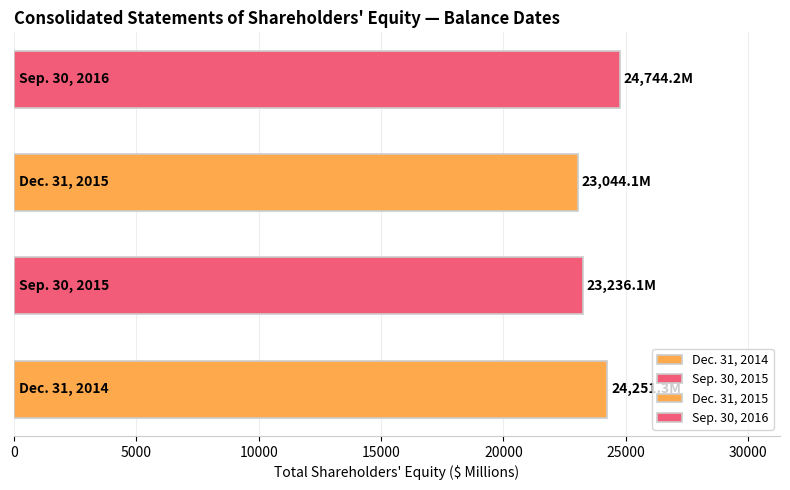

What is the difference between the second highest and second lowest values?

1015.2